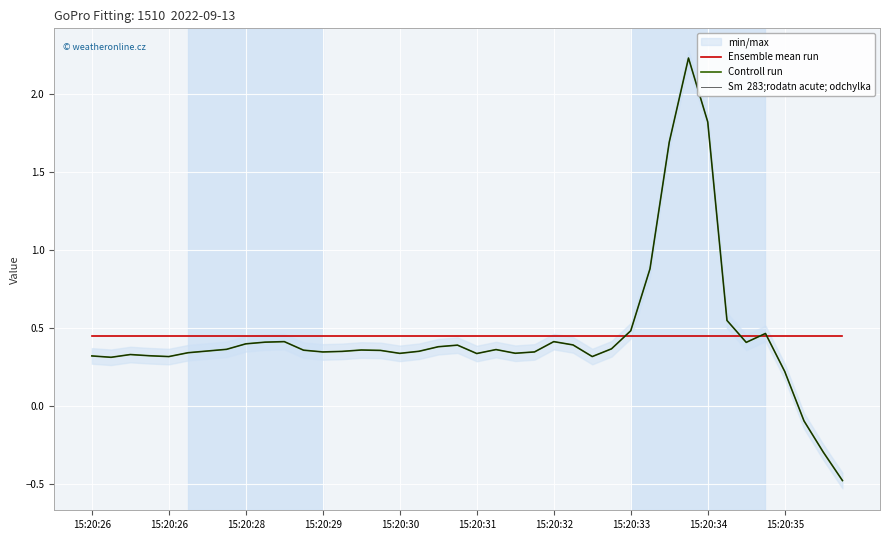

What is the minimum value shown in the chart?

-0.5